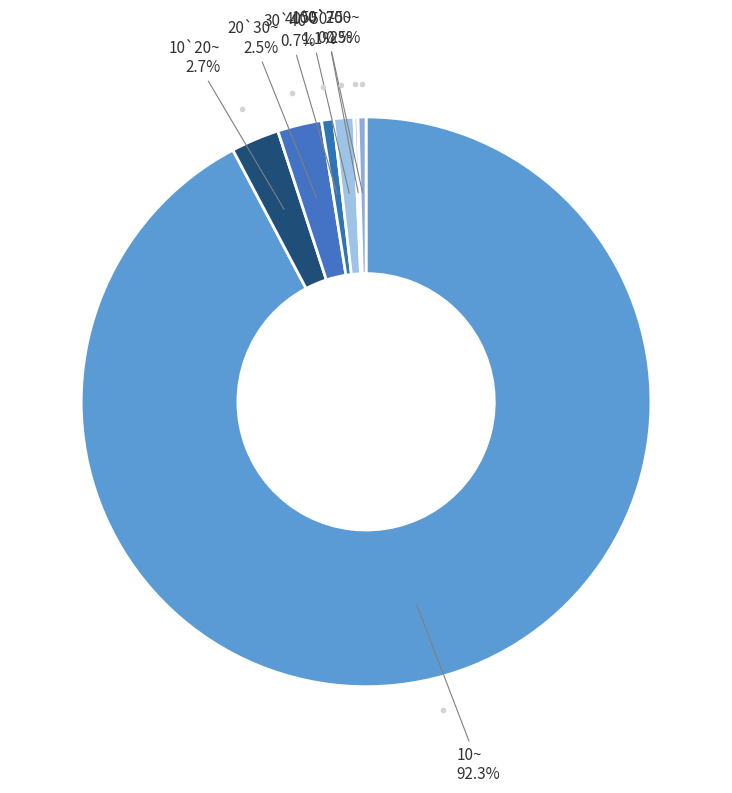

Rank the categories by value from lowest to highest.

75`100~, 50`75~, 100`200~, 30`40~, 40`50~, 20`30~, 10`20~, 10~